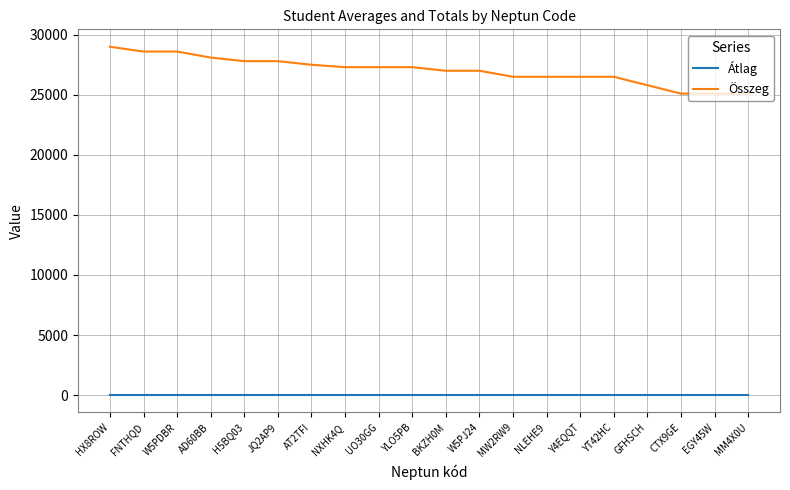

What is the sum of all Átlag values?

112.8